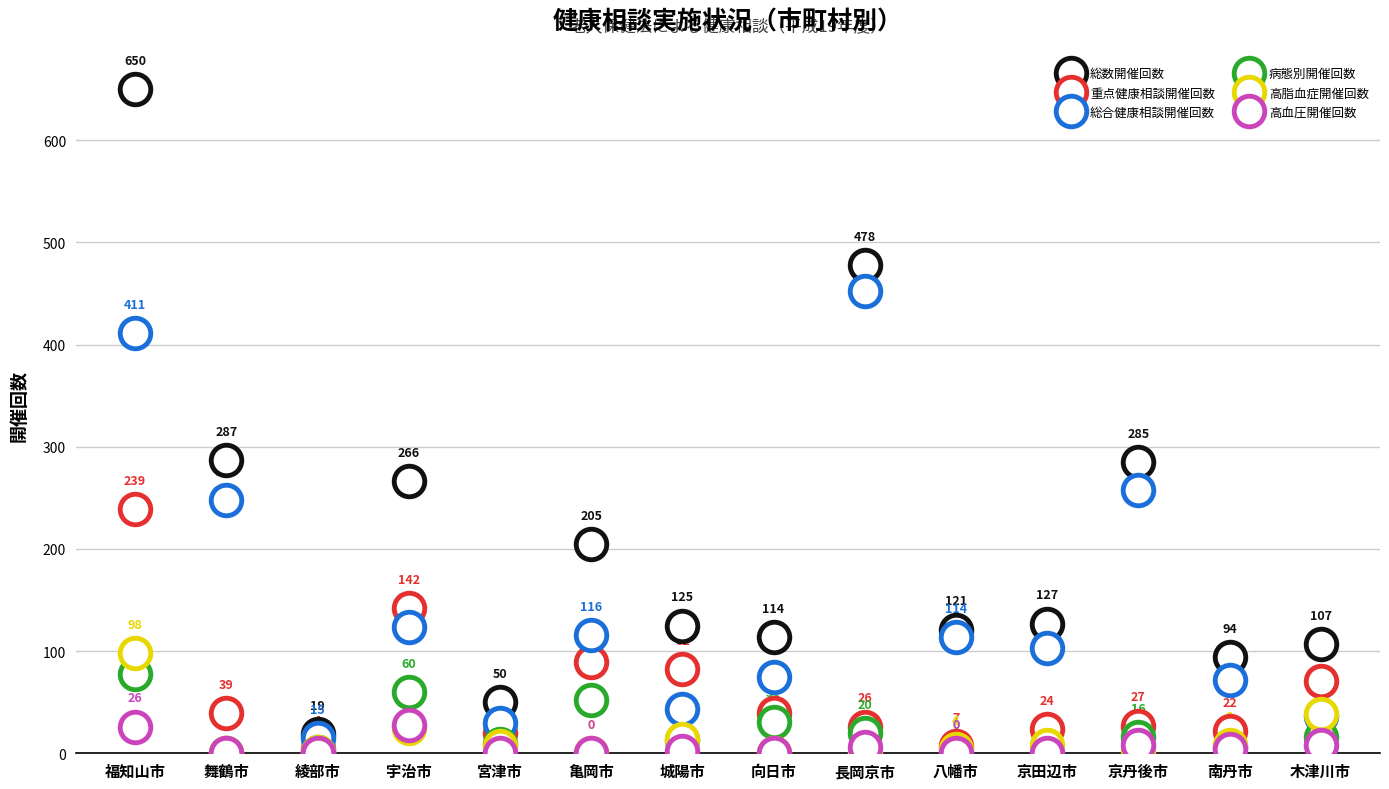

Count the number of data series in this chart.

6